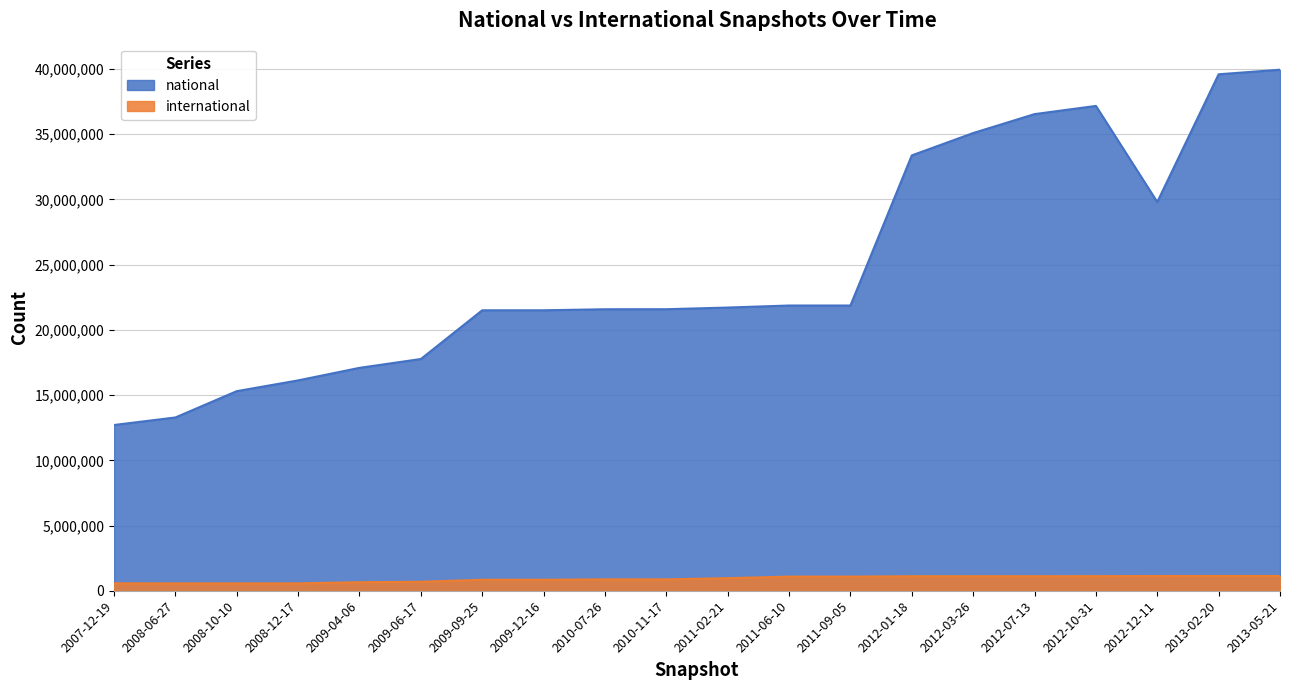

Reading right to left, extract all data points from this chart.

national: 39950507	39600693	29807270	37174282	36546597	35094555	33381809	21870587	21870587	21714354	21586482	21584109	21505248	21505248	17768534	17090993	16129655	15303728	13286783	12709023
international: 1132046	1131996	1128508	1119193	1113502	1113274	1113274	1082798	1082798	964435	872437	872435	841589	841388	687748	653308	567692	567389	566827	570465